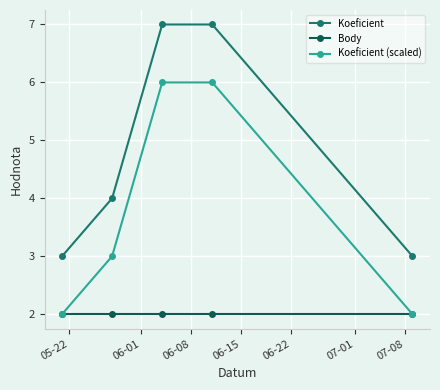

How many lines are shown in the chart?

3